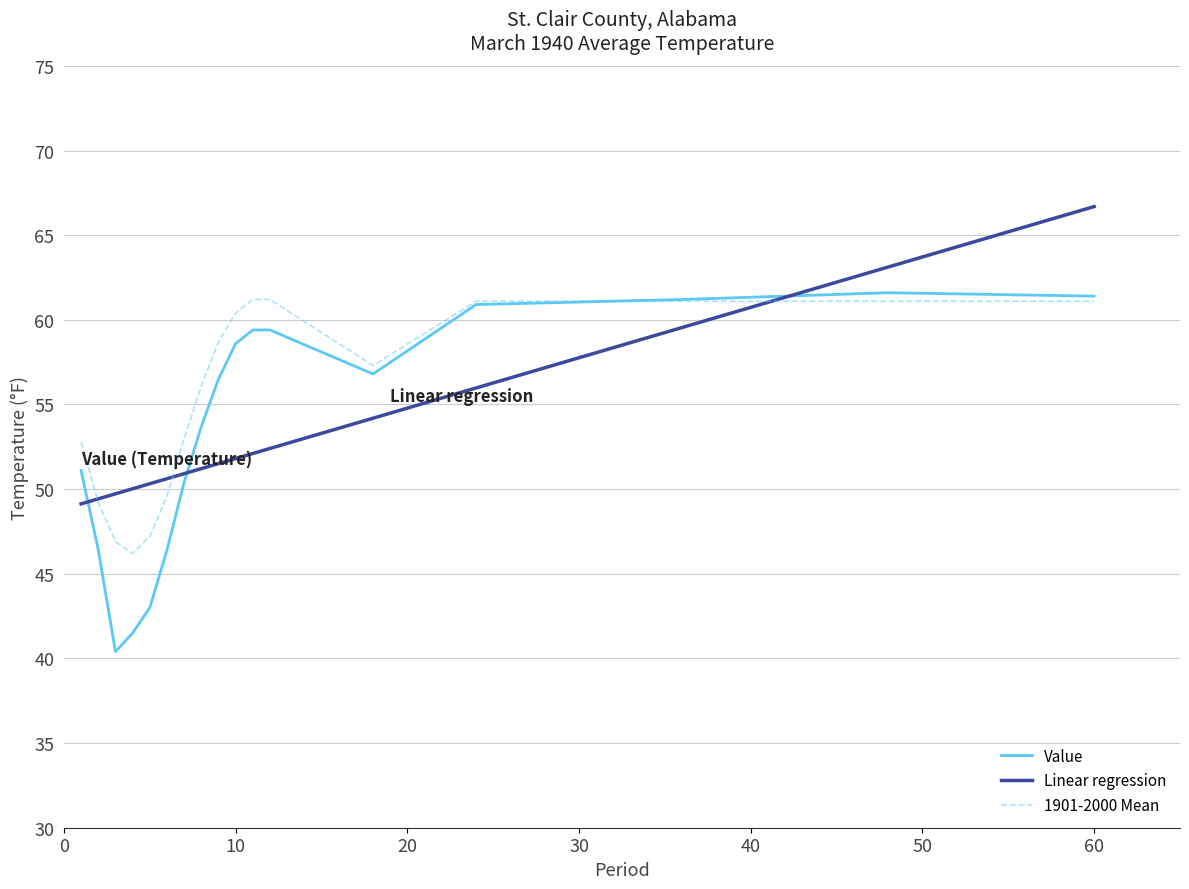

What is the difference between the maximum and minimum values in the Linear regression series?

17.6